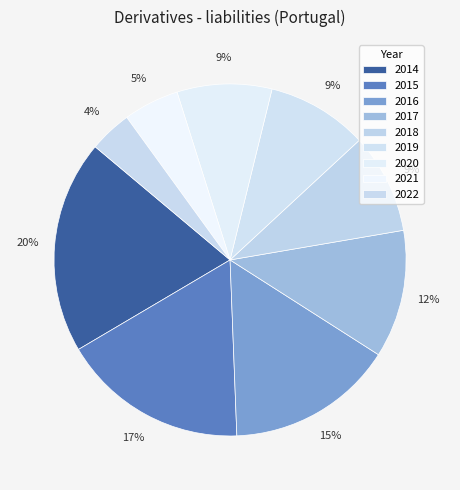

Is there a majority slice in this chart?

No